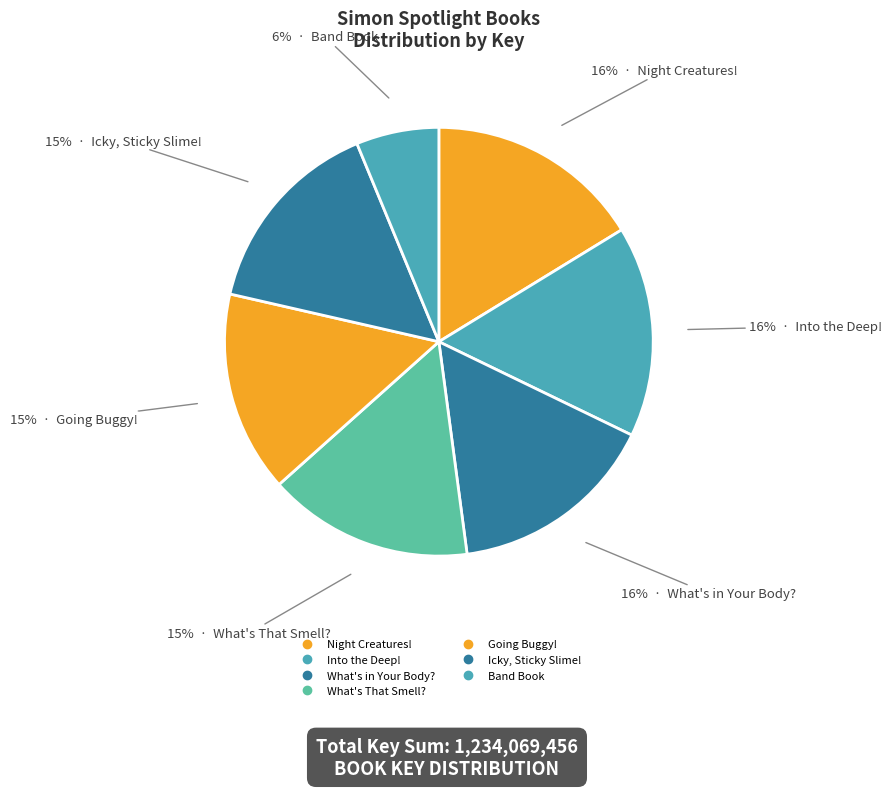

Does any single category account for the majority?

No